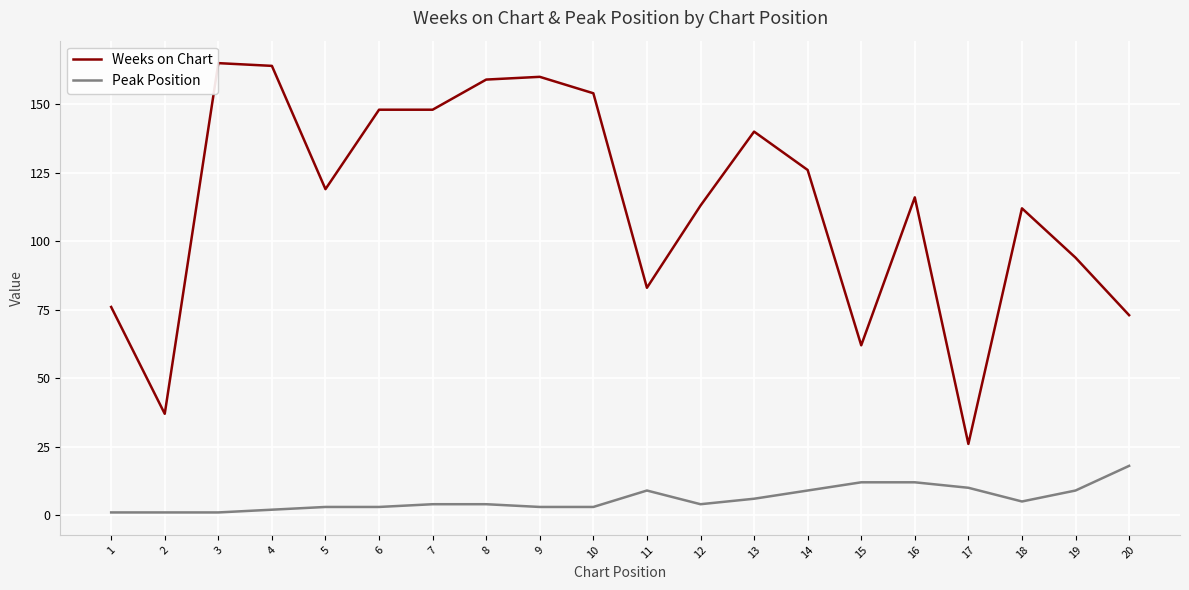

Which series has the largest range (max minus min)?

Weeks on Chart